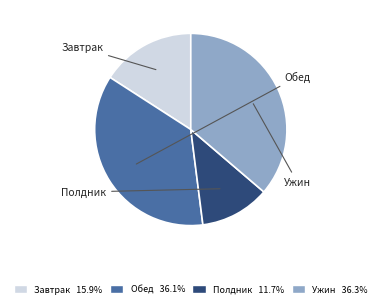

Approximately how many times larger is the value at Полдник compared to Обед?

0.3